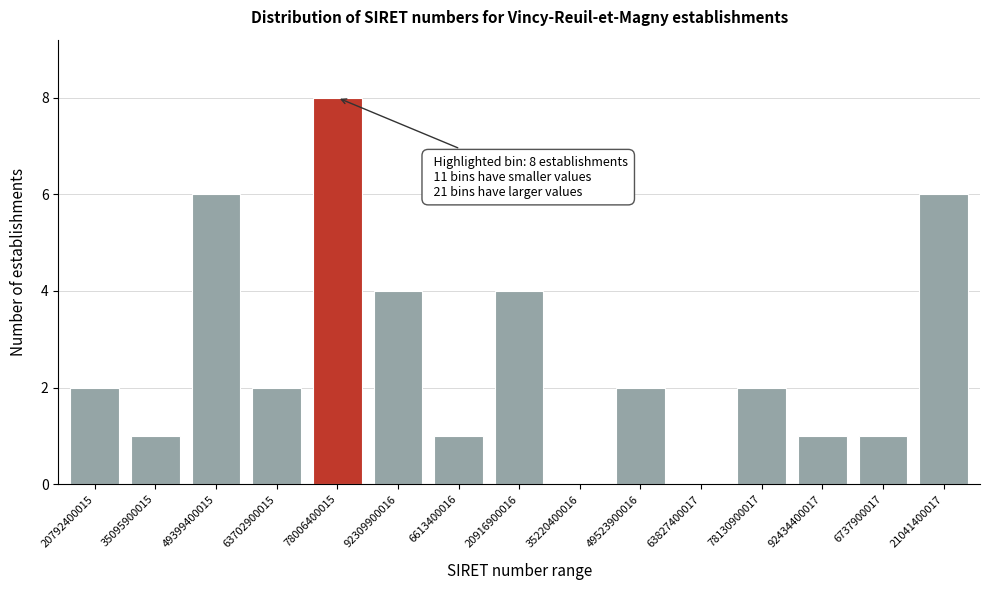

Reading left to right, what are all the values shown in this chart?

20792400015=2	35095900015=1	49399400015=6	63702900015=2	78006400015=8	92309900016=4	6613400016=1	20916900016=4	35220400016=0	49523900016=2	63827400017=0	78130900017=2	92434400017=1	6737900017=1	21041400017=6